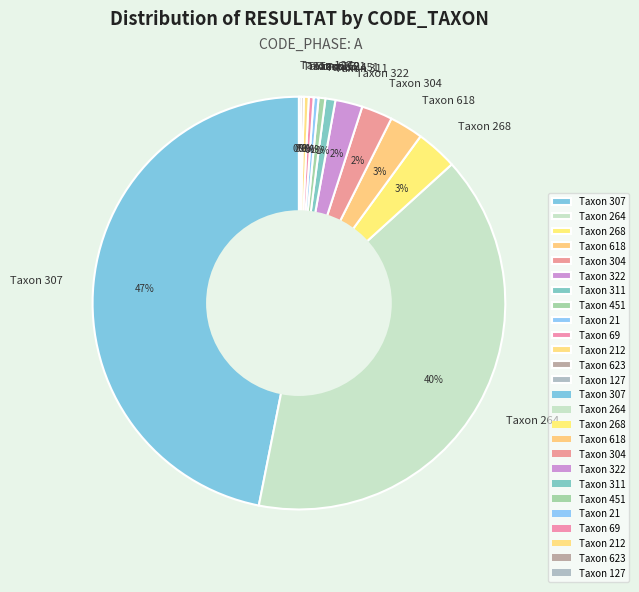

Is there any slice that represents more than half of the pie?

No